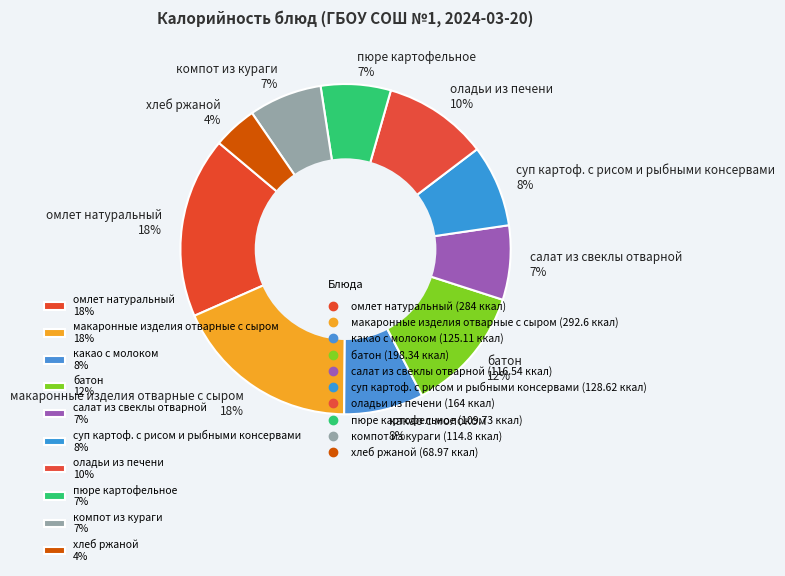

To the nearest percent, what is the difference between the largest and smallest slice percentages?

14%